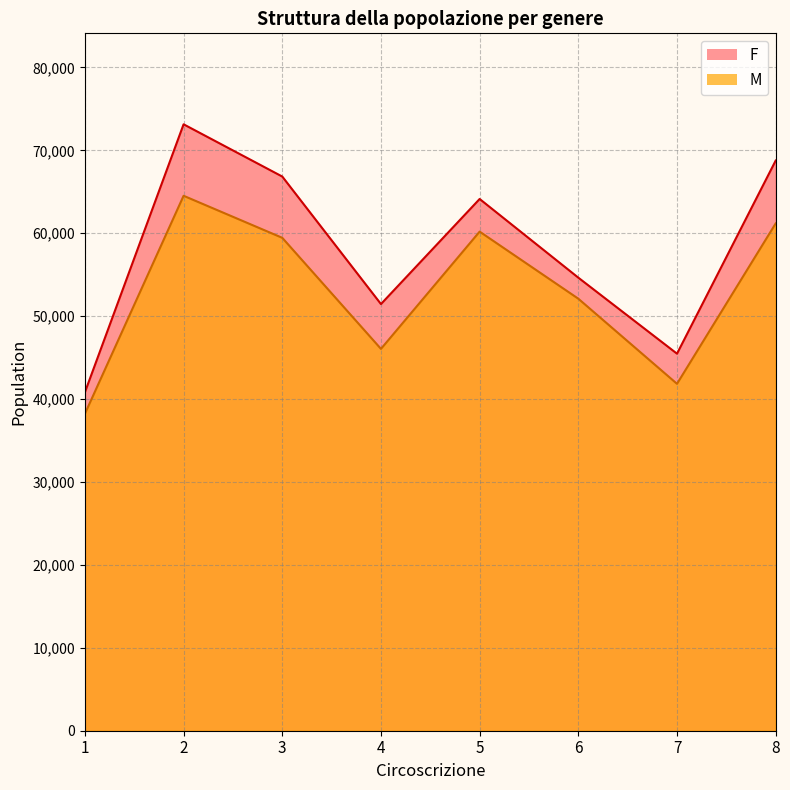

What is the difference between the maximum and minimum values in the M series?

26295